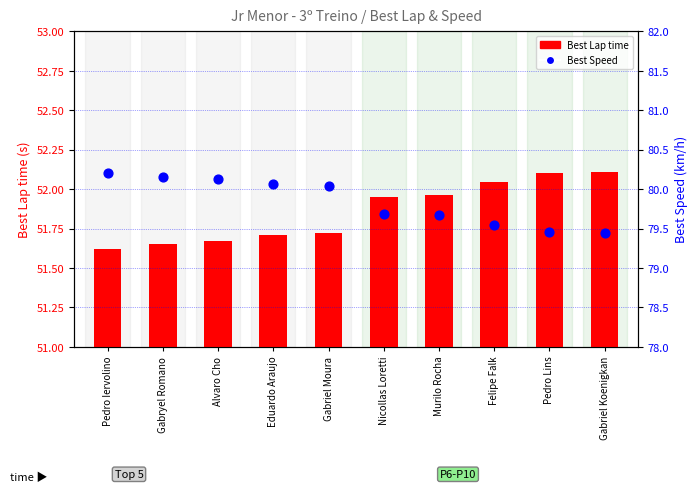

Which series contains the highest Y value?

Best Speed